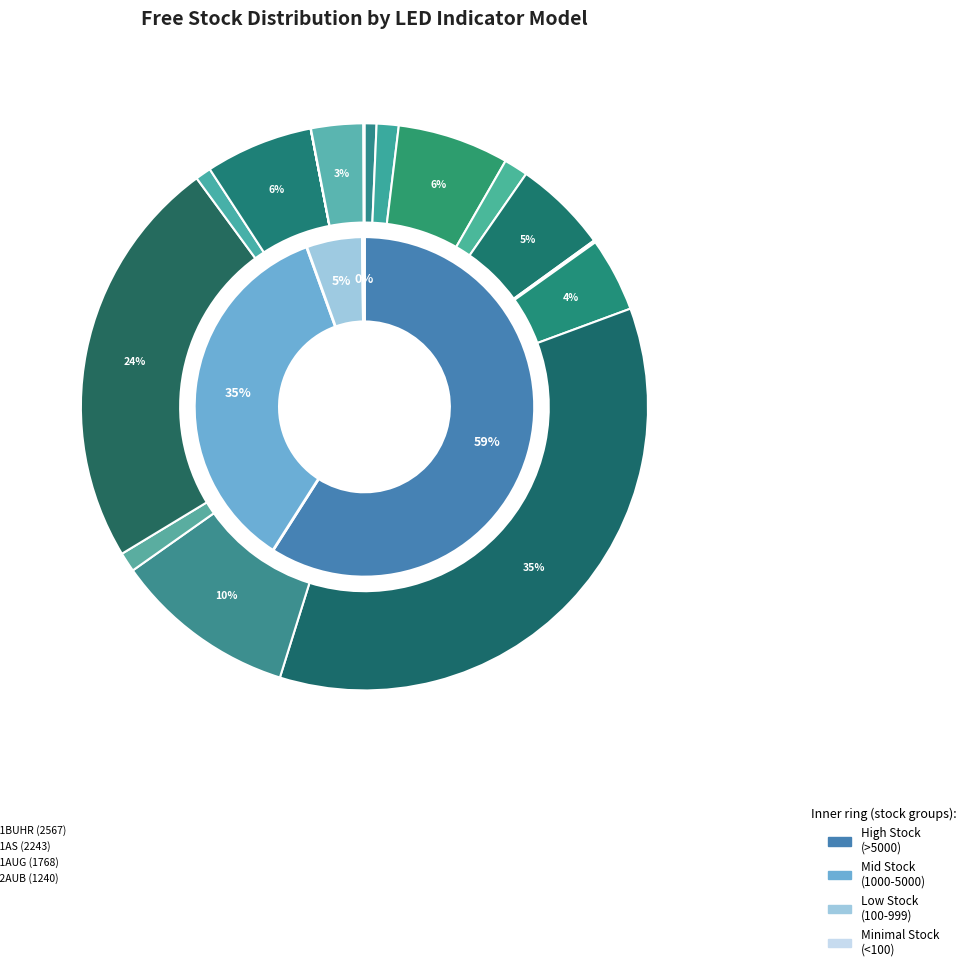

Does any single category account for the majority?

No